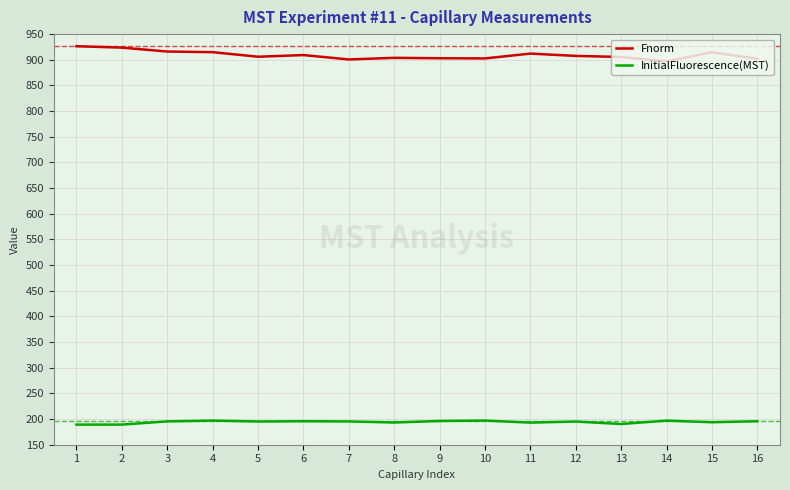

What is the total value across all series at 15?

1108.5